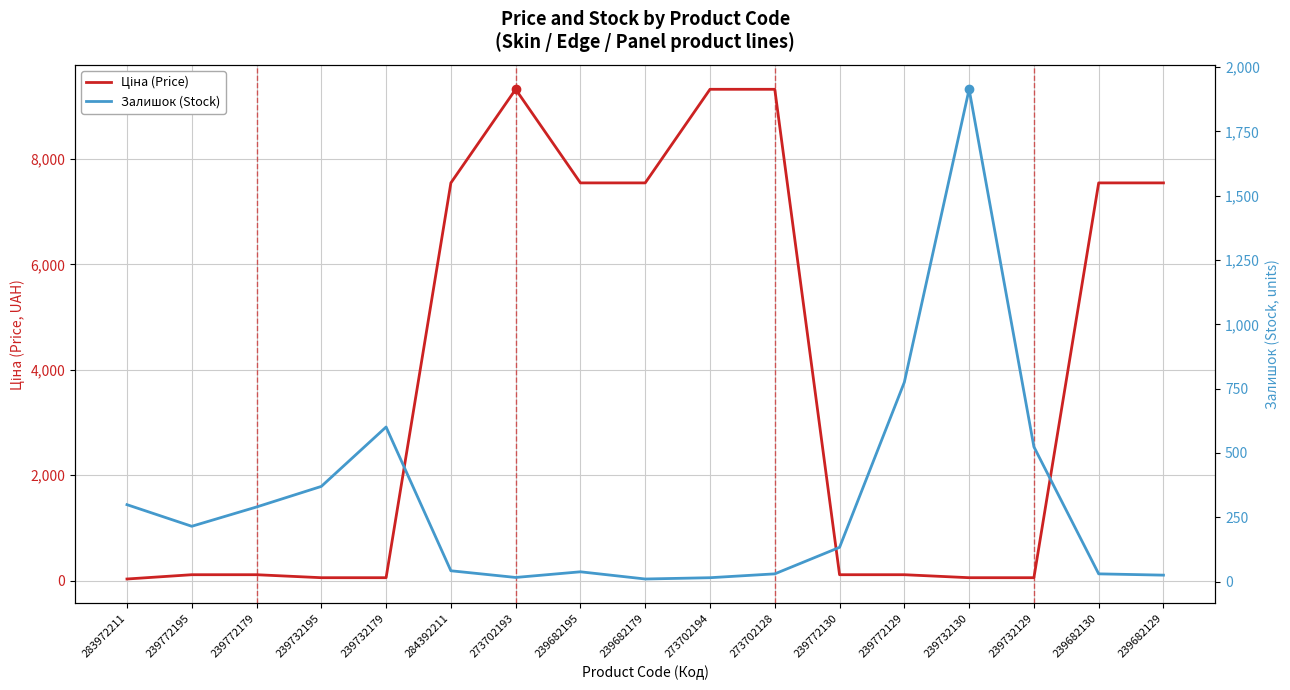

Between which two adjacent categories do Ціна (Price) and Залишок (Stock) first intersect?

239732179 and 284392211